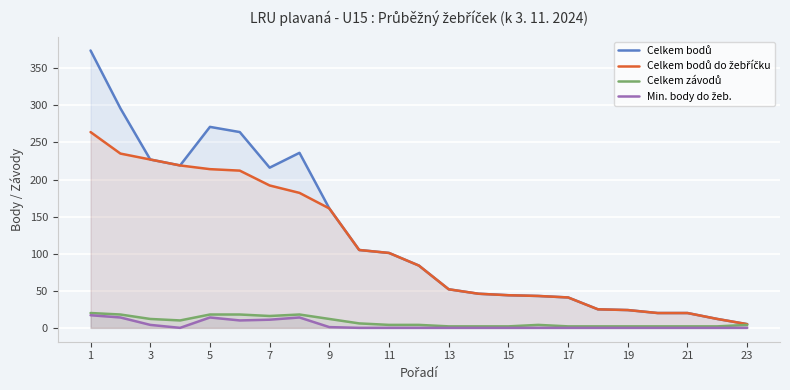

True or false: Celkem bodů do žebříčku and Celkem závodů cross at least once.

False